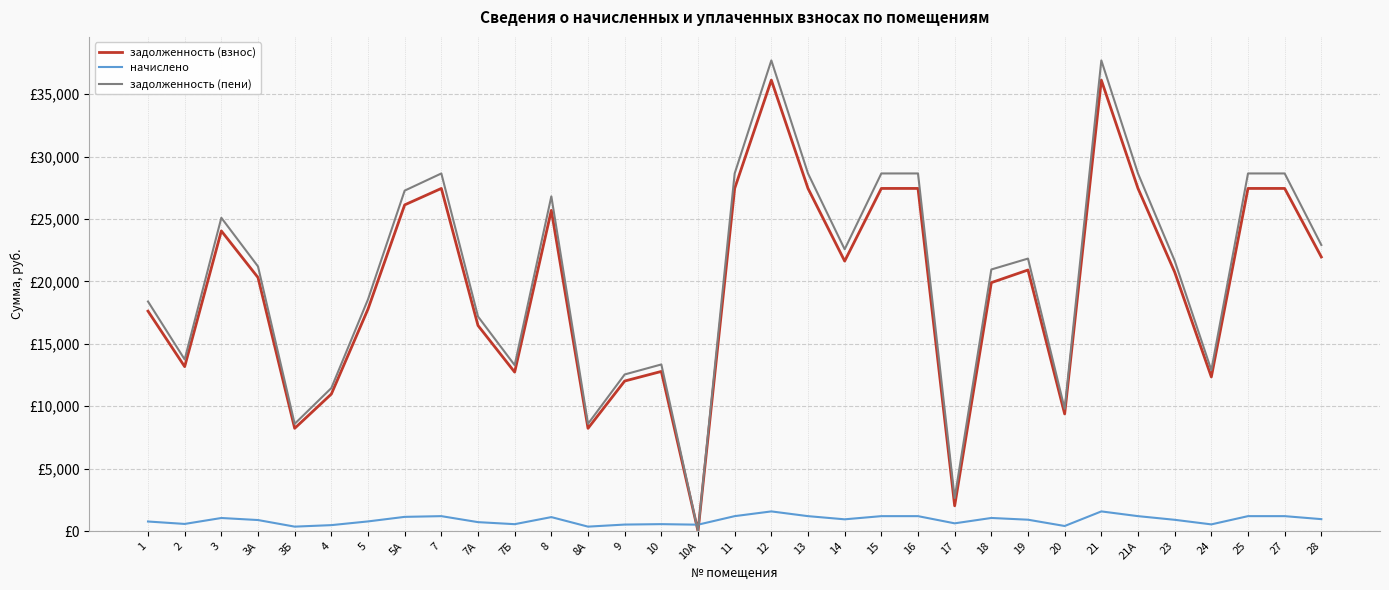

What is the average value of the задолженность (взнос) series?

19602.5